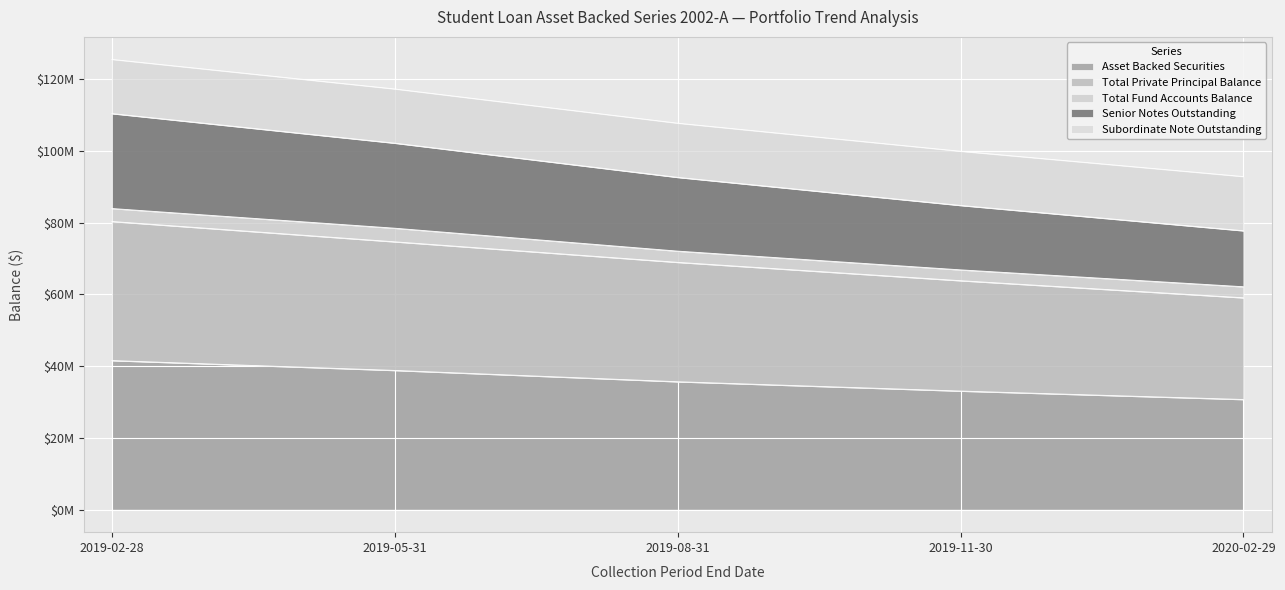

Which series has the widest spread of values?

Senior Notes Outstanding